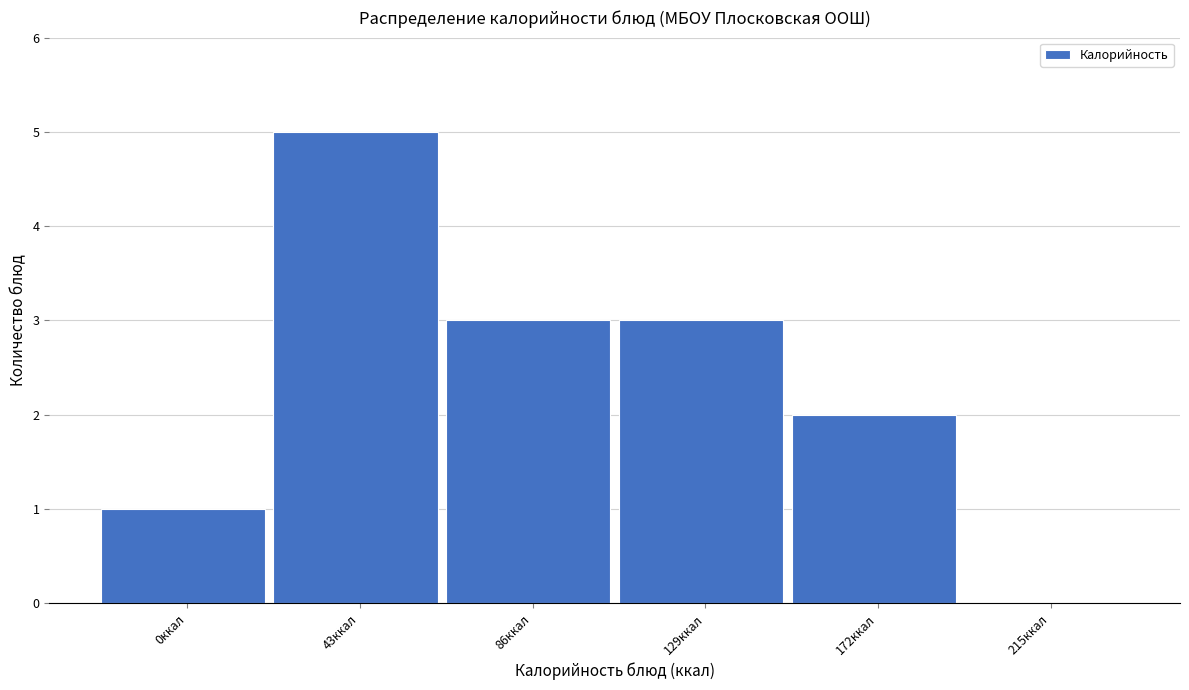

Reading left to right, transcribe all the data shown in this chart.

0ккал=1	43ккал=5	86ккал=3	129ккал=3	172ккал=2	215ккал=0